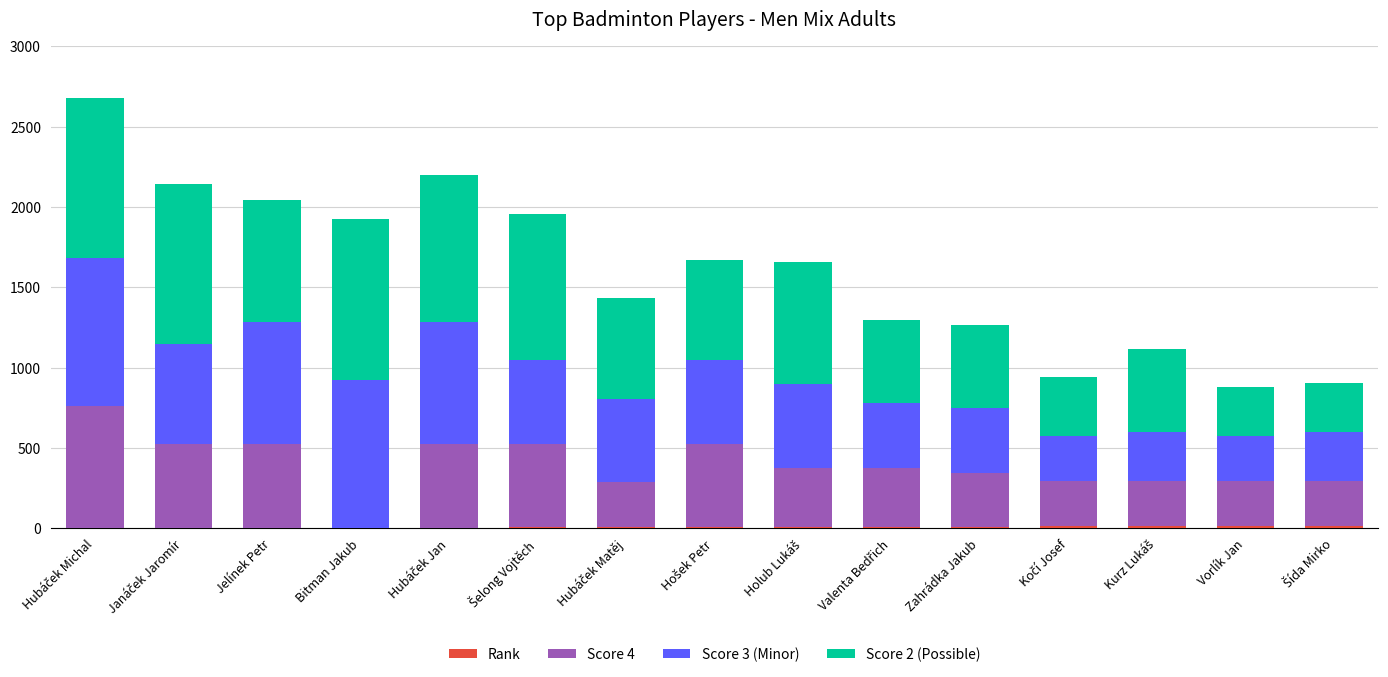

At which category is the sum across all series the highest?

Hubáček Michal